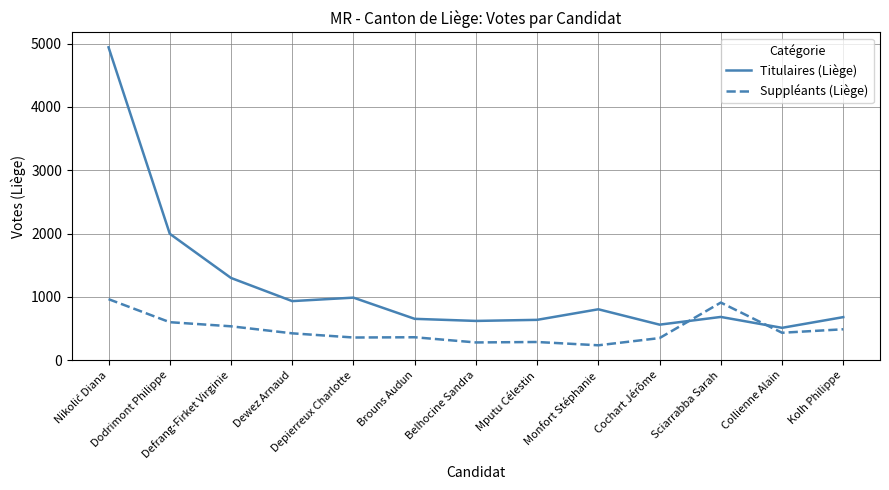

True or false: Titulaires (Liège) has a value of 511 at Collienne Alain.

True